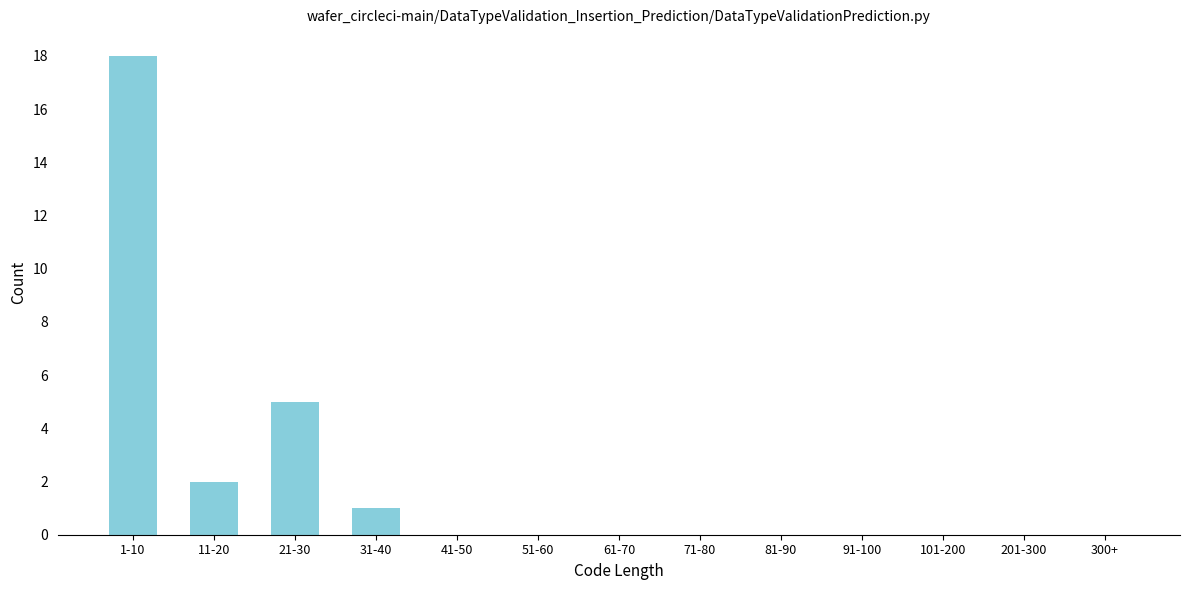

Reading left to right, what are all the values shown in this chart?

1-10=18	11-20=2	21-30=5	31-40=1	41-50=0	51-60=0	61-70=0	71-80=0	81-90=0	91-100=0	101-200=0	201-300=0	300+=0